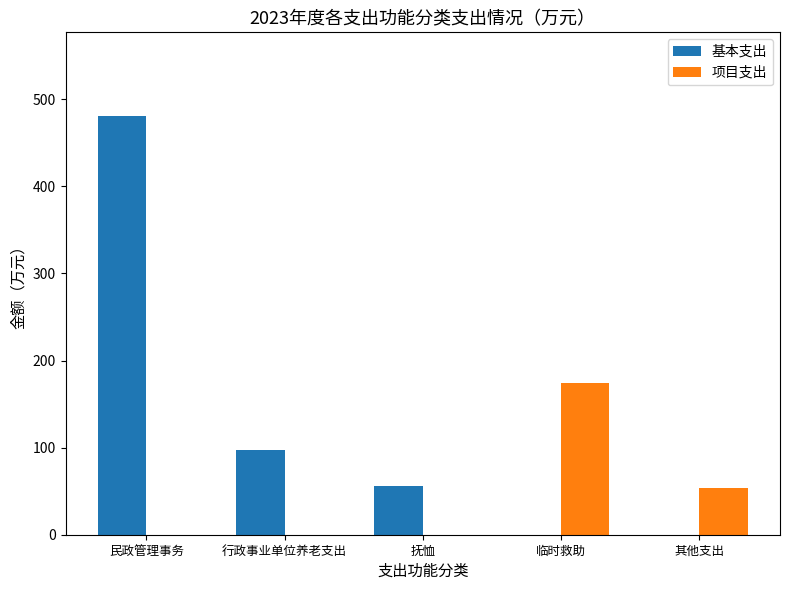

Reading left to right, list all the values displayed in this chart.

基本支出: 民政管理事务=480.8	行政事业单位养老支出=97.0	抚恤=56.3	临时救助=0.0	其他支出=0.0
项目支出: 民政管理事务=0.0	行政事业单位养老支出=0.0	抚恤=0.0	临时救助=174.4	其他支出=53.4